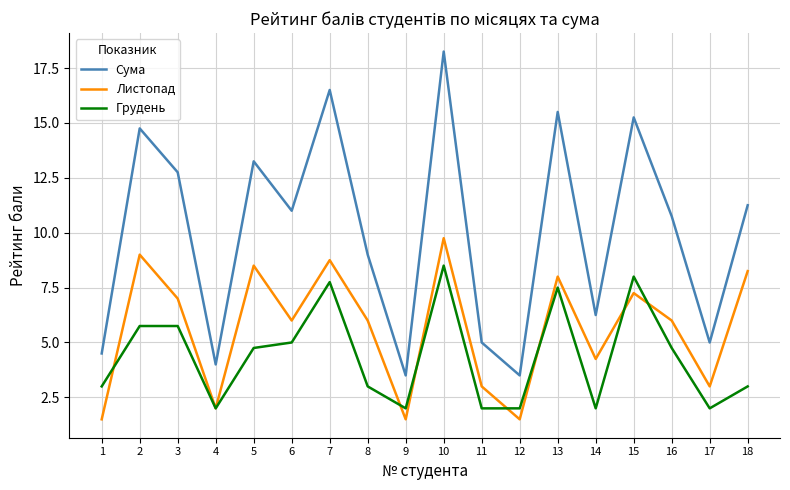

At which category does Сума reach its first local valley?

4